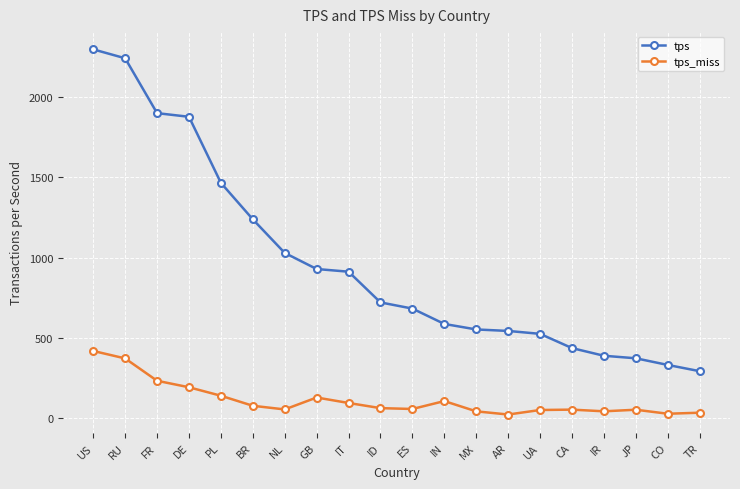

What is the approximate value of tps_miss at DE?

193.1